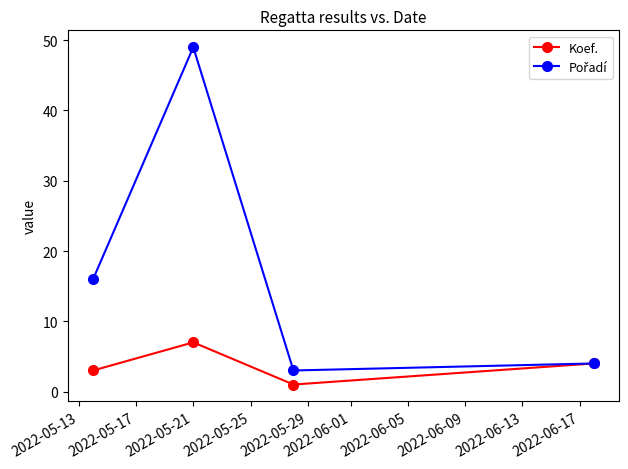

What is the maximum value shown in the chart?

49